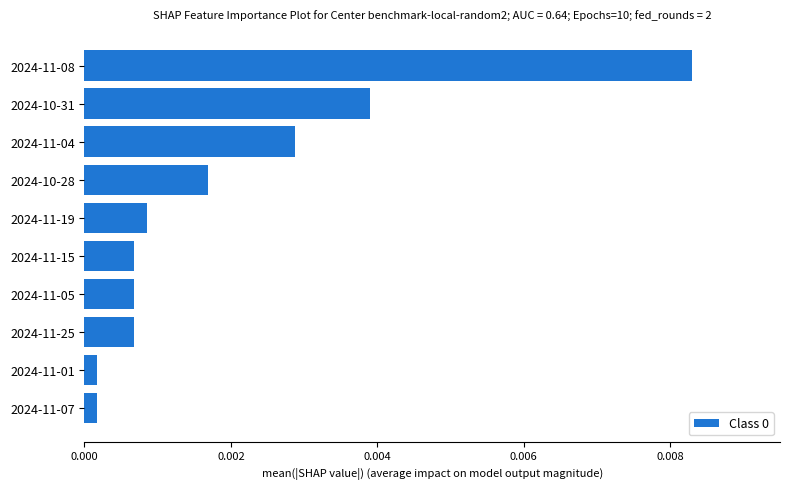

Which label corresponds to the largest value in the chart?

2024-11-08